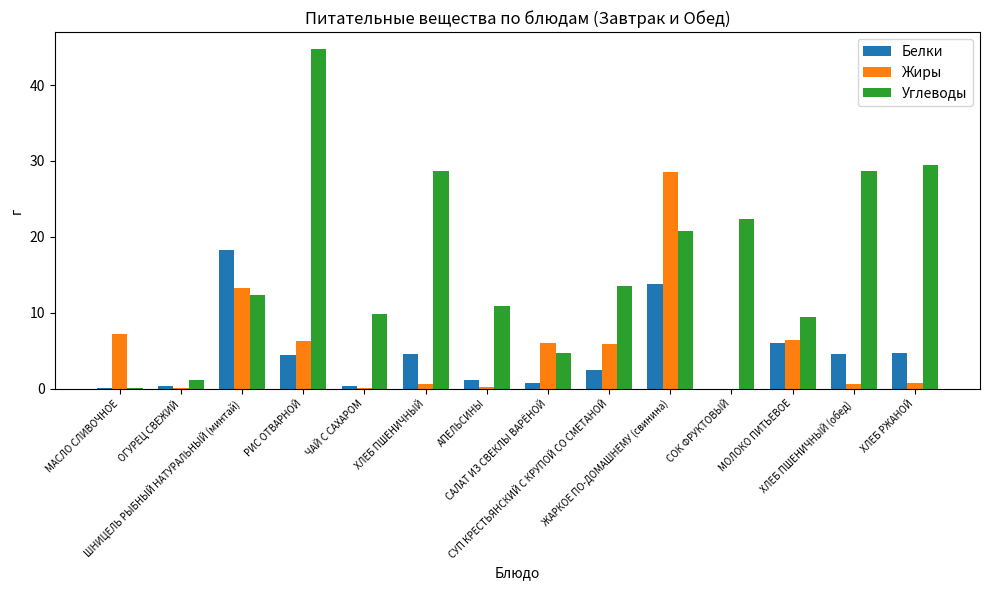

How many groups of bars are there?

14